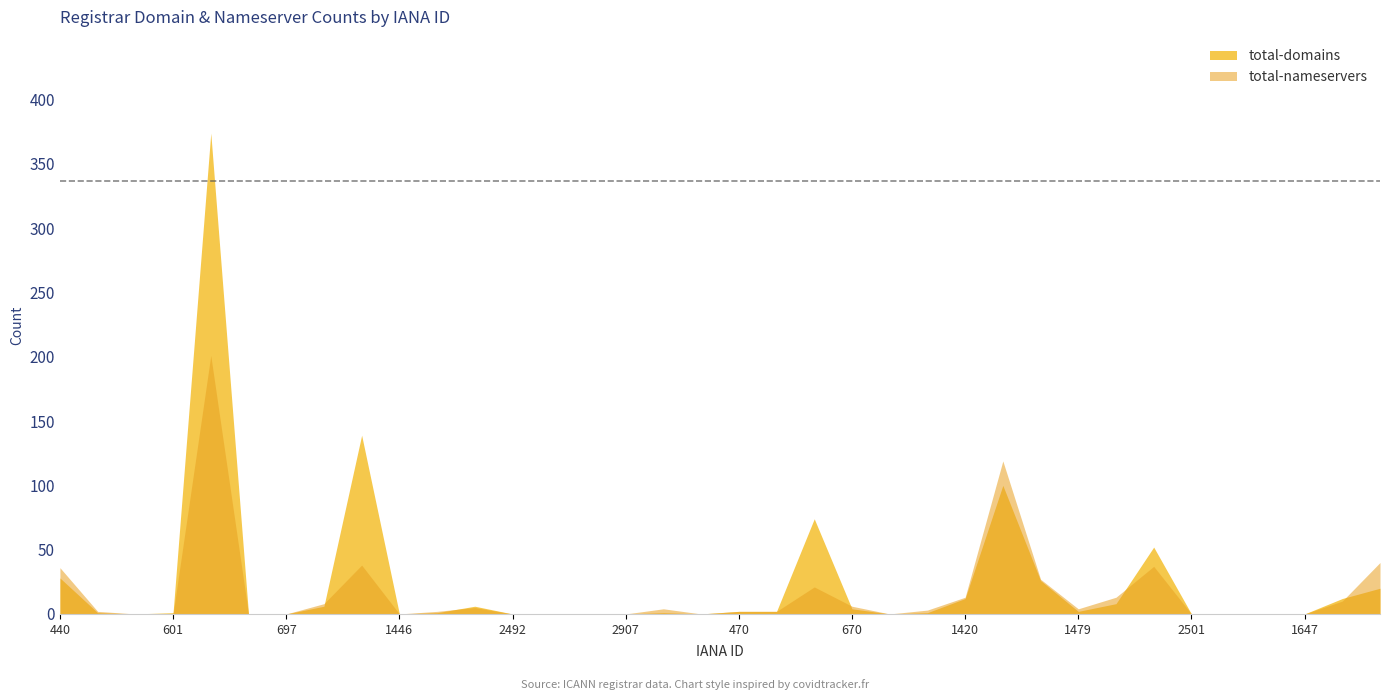

At which label does total-nameservers reach its minimum?

466